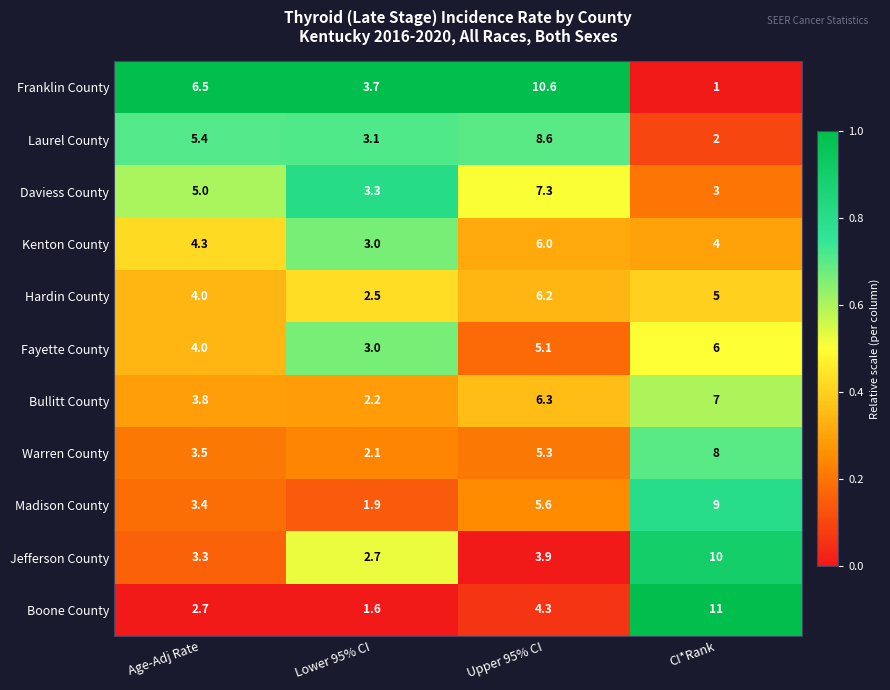

Between Lower 95% CI and Upper 95% CI, which series saw the biggest shift?

Franklin County